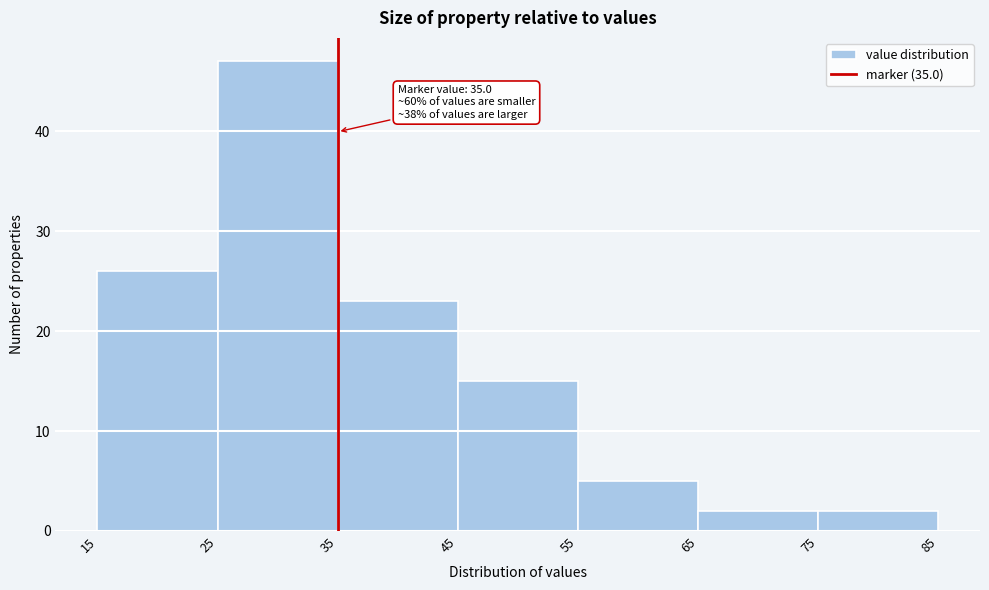

Which range on the x-axis has the tallest bar?

25 to 35